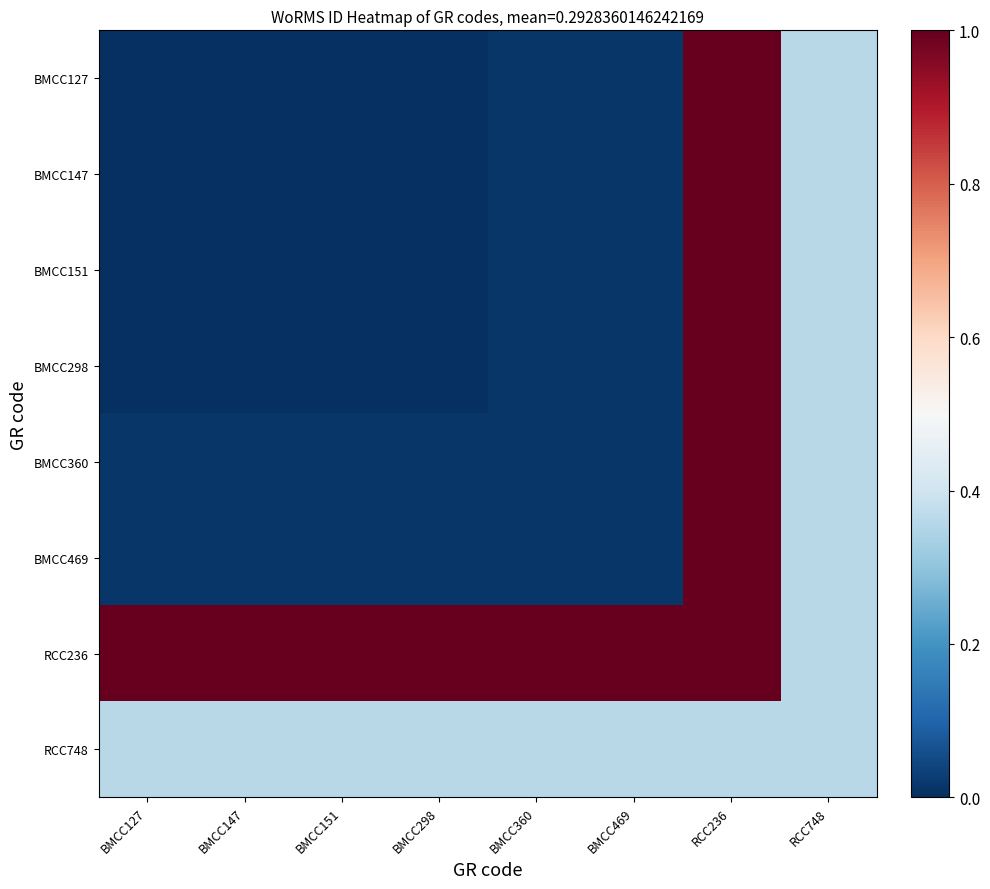

Rank the series by their maximum value, from lowest to highest.

RCC748, BMCC127, BMCC147, BMCC151, BMCC298, BMCC360, BMCC469, RCC236